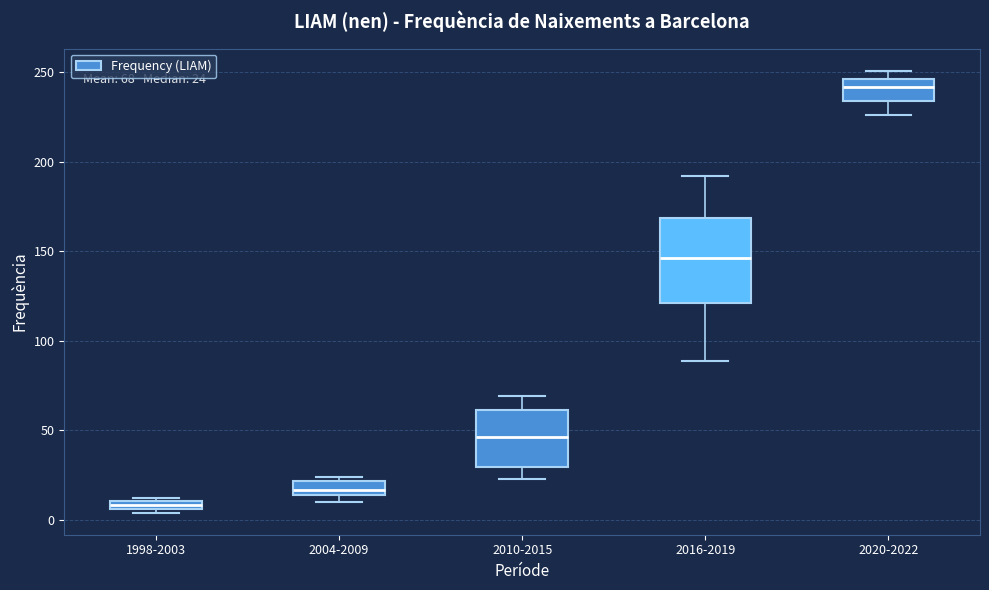

Comparing the boxes themselves (not the whiskers), which one is the tallest?

2016-2019